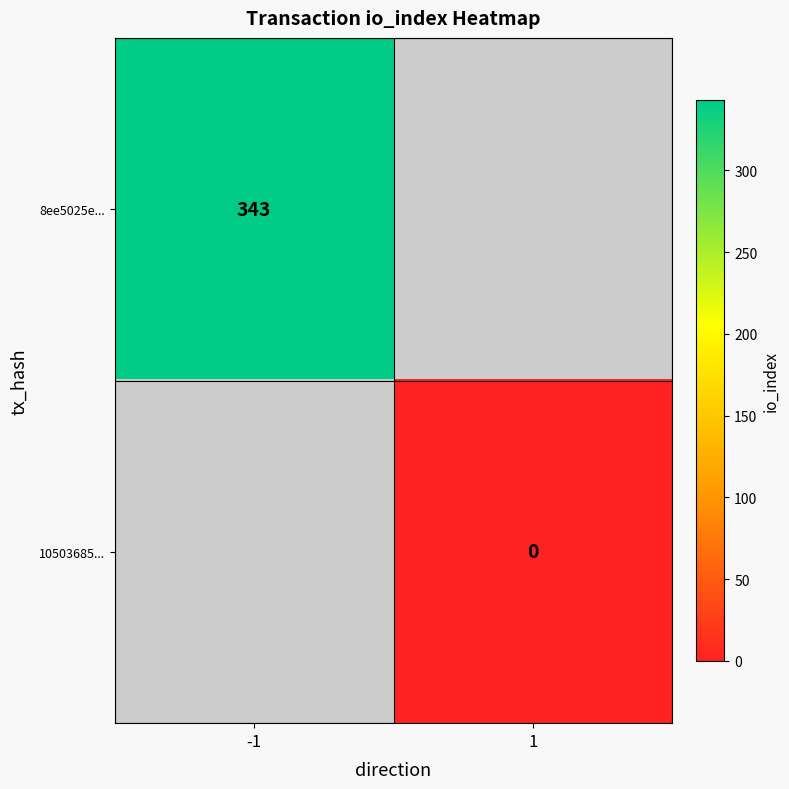

At how many categories does at least one series exceed 138?

1